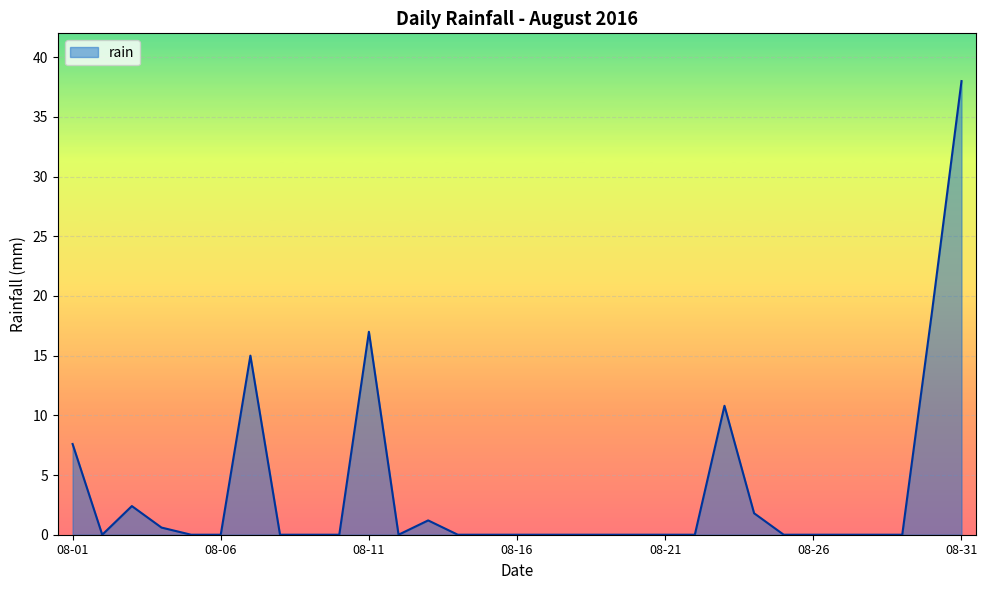

What is the difference between the maximum and minimum values?

38.0